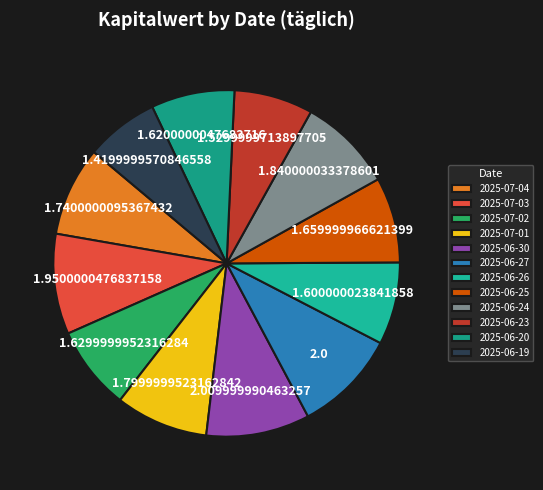

Which slice is the smallest?

2025-06-19